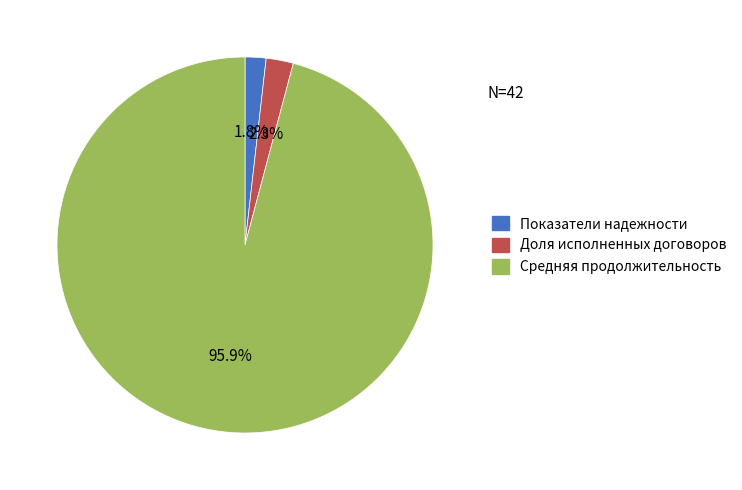

To the nearest percent, what percentage of the pie is Доля исполненных договоров?

2%